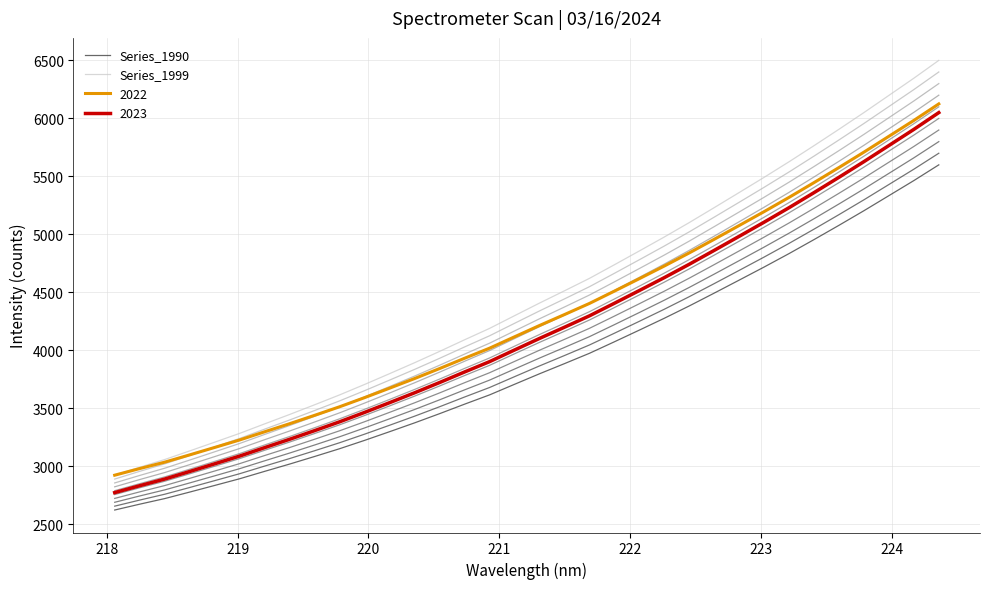

Is this an area chart (filled region under the line)?

No